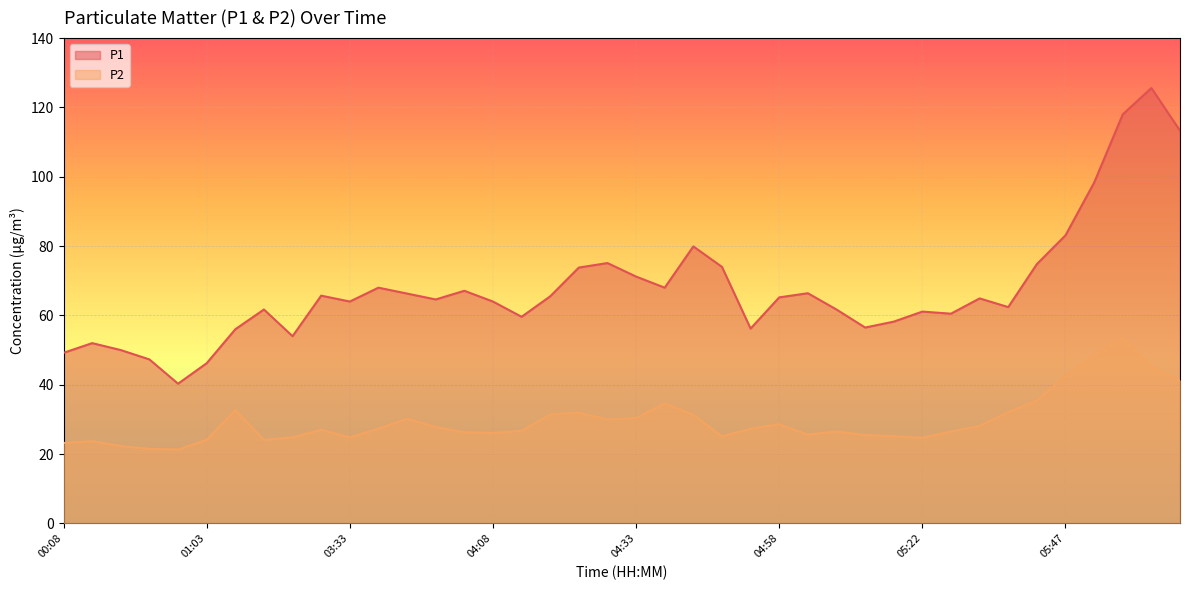

What is the difference between the highest and lowest values at 04:18?

34.1